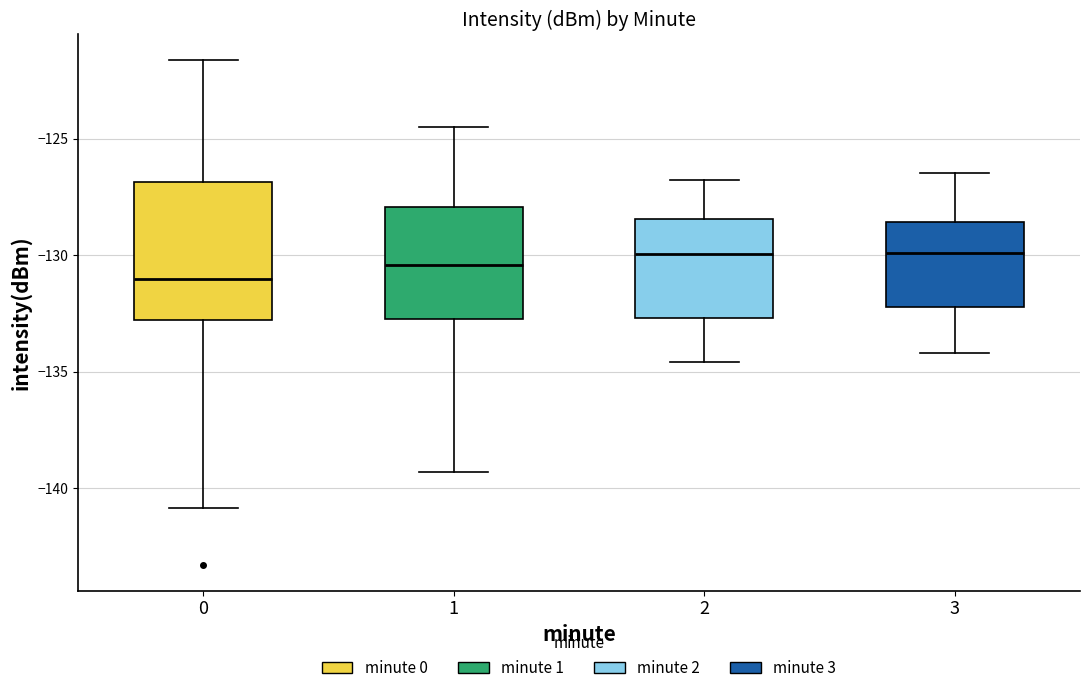

Reading left to right, transcribe this box plot: for each box, give where its median line is, the range the box spans, and where its two whiskers end, as read against the y-axis. The values are not printed on the chart, so give them approximately, as read against the axis.

0: median -131.0, box -133.0 to -127.0, whiskers -141.0 to -121.5
1: median -130.5, box -132.5 to -128.0, whiskers -139.5 to -124.5
2: median -130.0, box -132.5 to -128.5, whiskers -134.5 to -127.0
3: median -130.0, box -132.0 to -128.5, whiskers -134.0 to -126.5